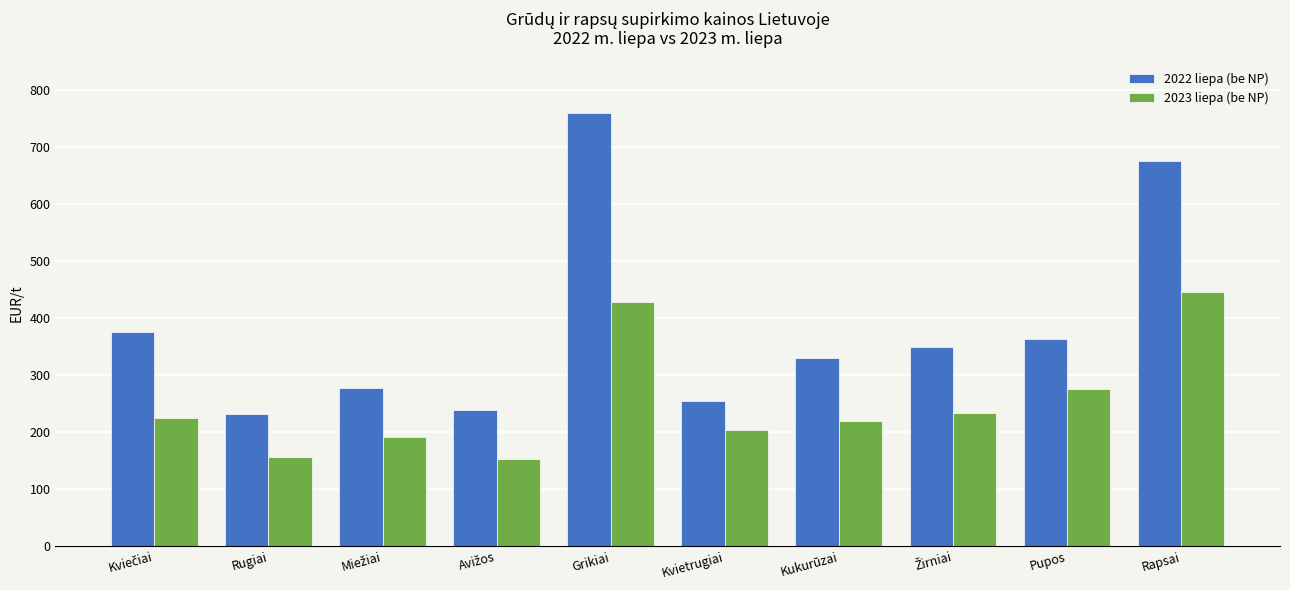

List the series in order of their peak value, highest first.

2022 liepa (be NP), 2023 liepa (be NP)